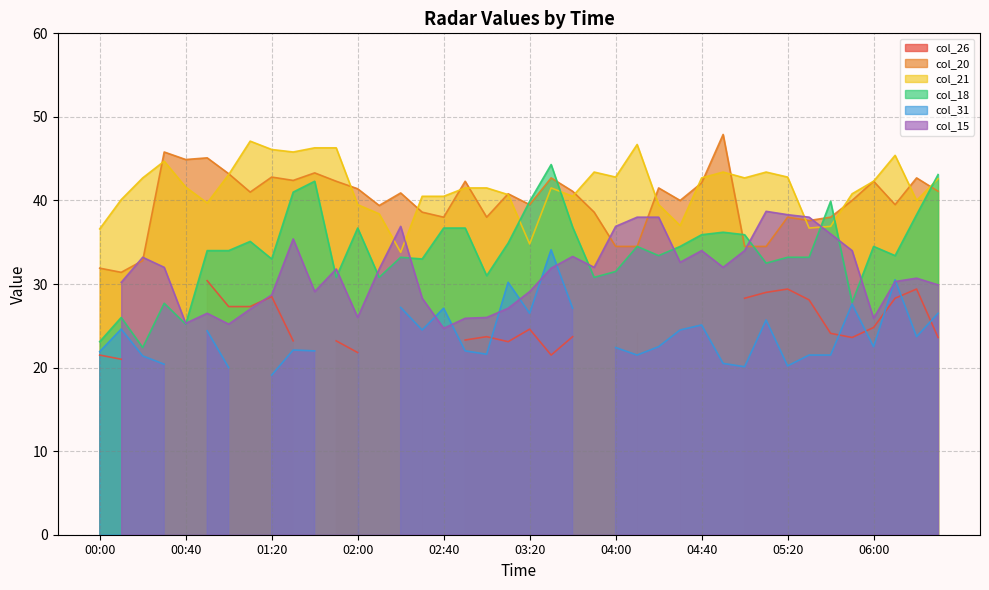

Which has a higher value, 05:50 or 04:00?

05:50